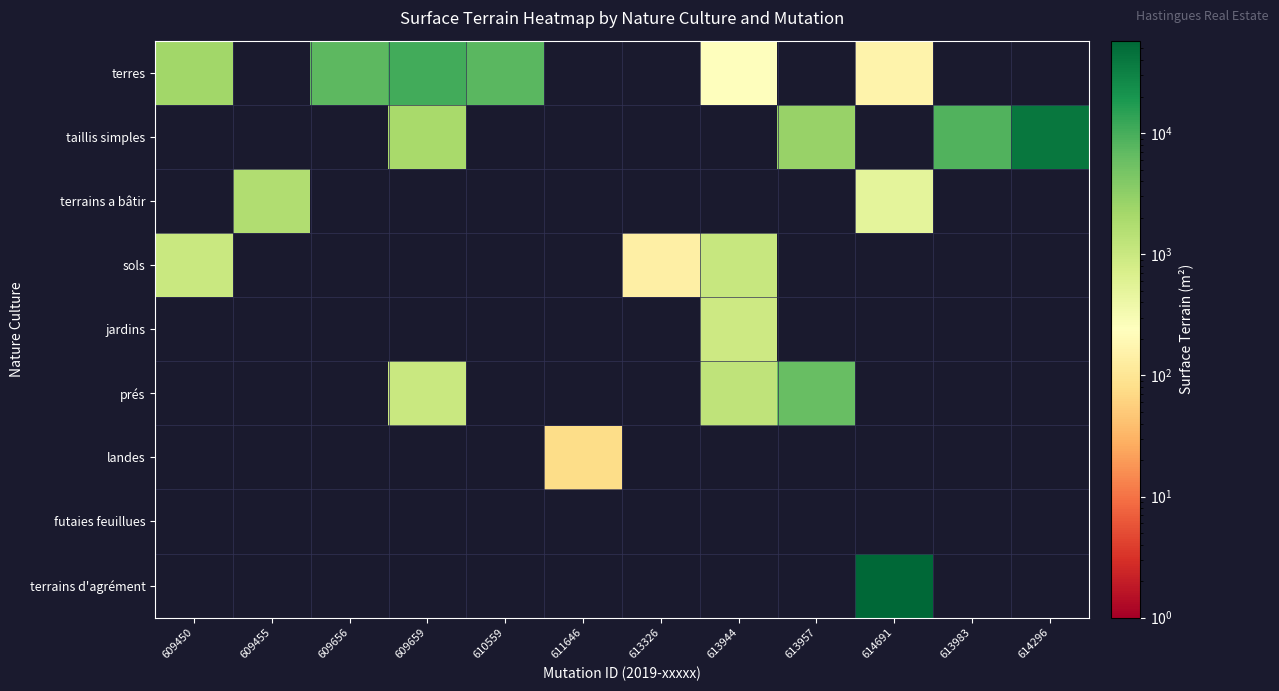

Which has a higher value, 610559 or 614296?

610559